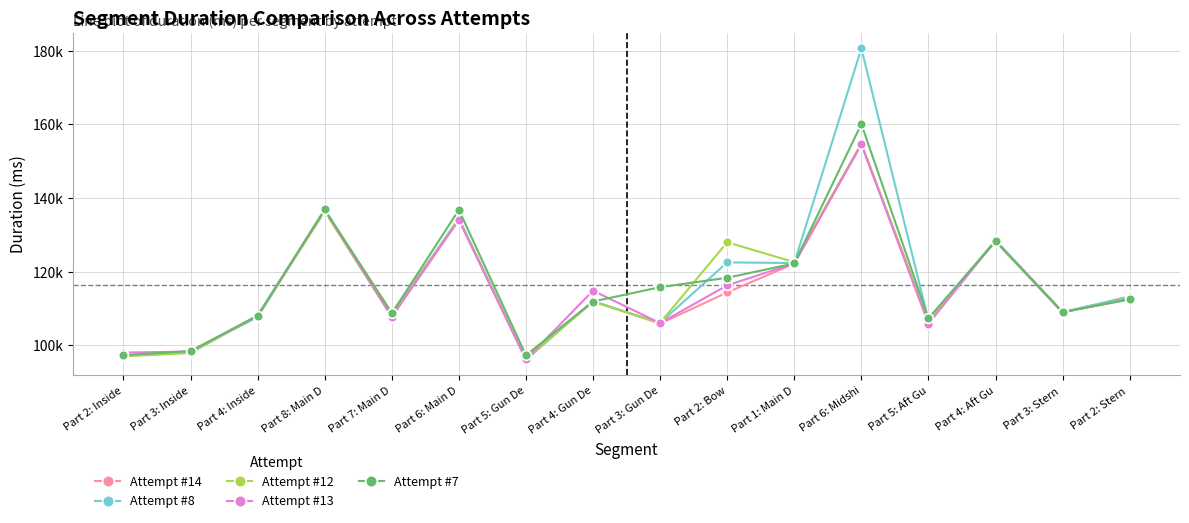

What is the minimum value shown in the chart?

96112